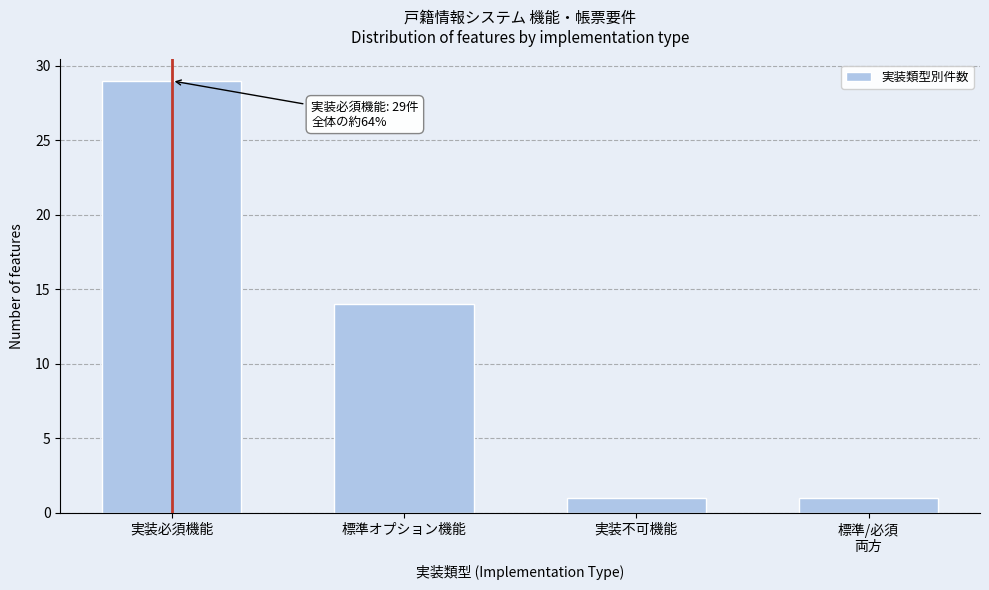

Reading left to right, list all the values displayed in this chart.

29	14	1	1